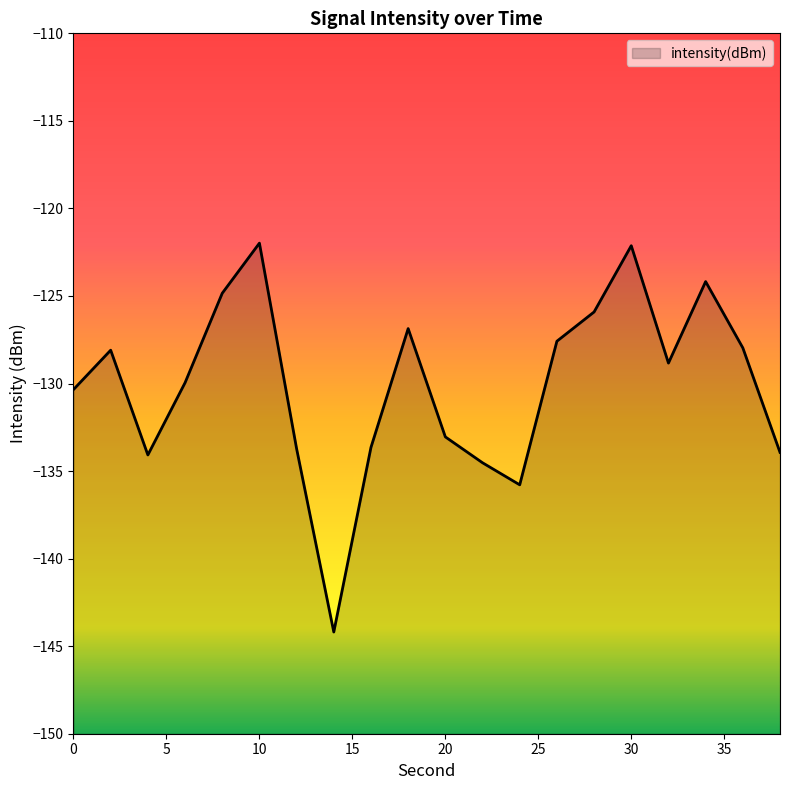

Between 4 and 10, which is larger?

10